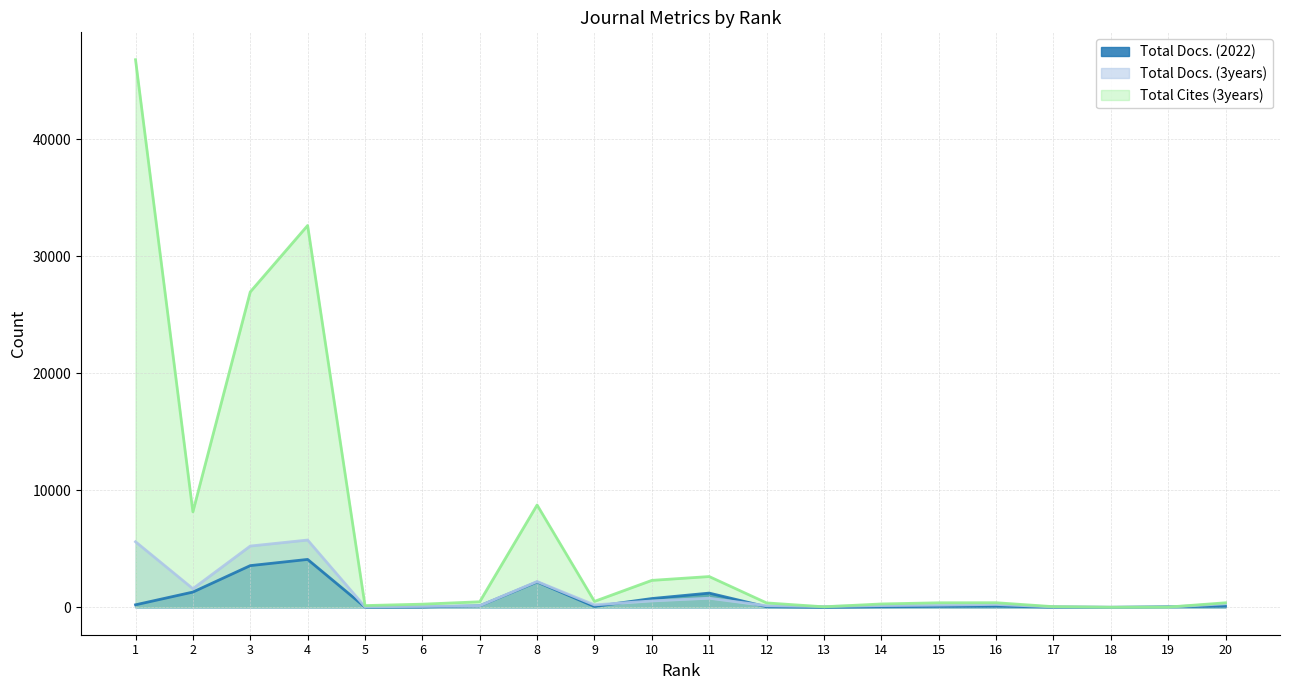

Reading left to right, list all the values displayed in this chart.

Total Docs. (2022): 216	1305	3565	4095	24	32	130	2167	74	752	1217	51	17	49	77	91	27	3	52	93
Total Docs. (3years): 5605	1592	5237	5751	49	78	136	2206	210	547	779	137	73	150	193	248	41	9	21	306
Total Cites (3years): 46798	8160	26955	32631	151	271	476	8746	508	2304	2632	379	45	289	389	395	58	10	22	390